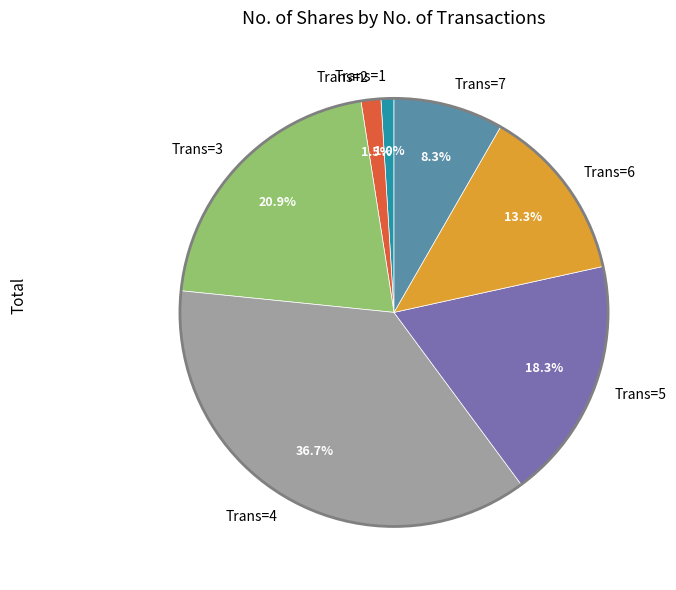

Does any single category account for the majority?

No